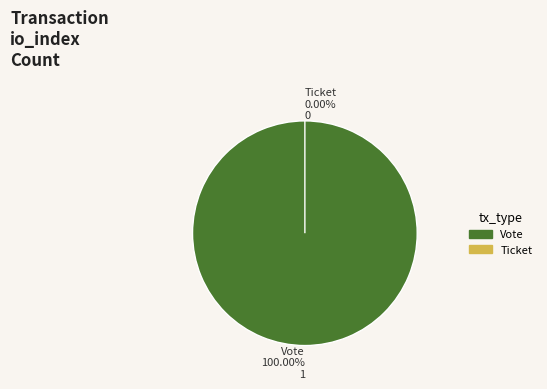

To the nearest percent, what percentage of the pie is Vote?

100%